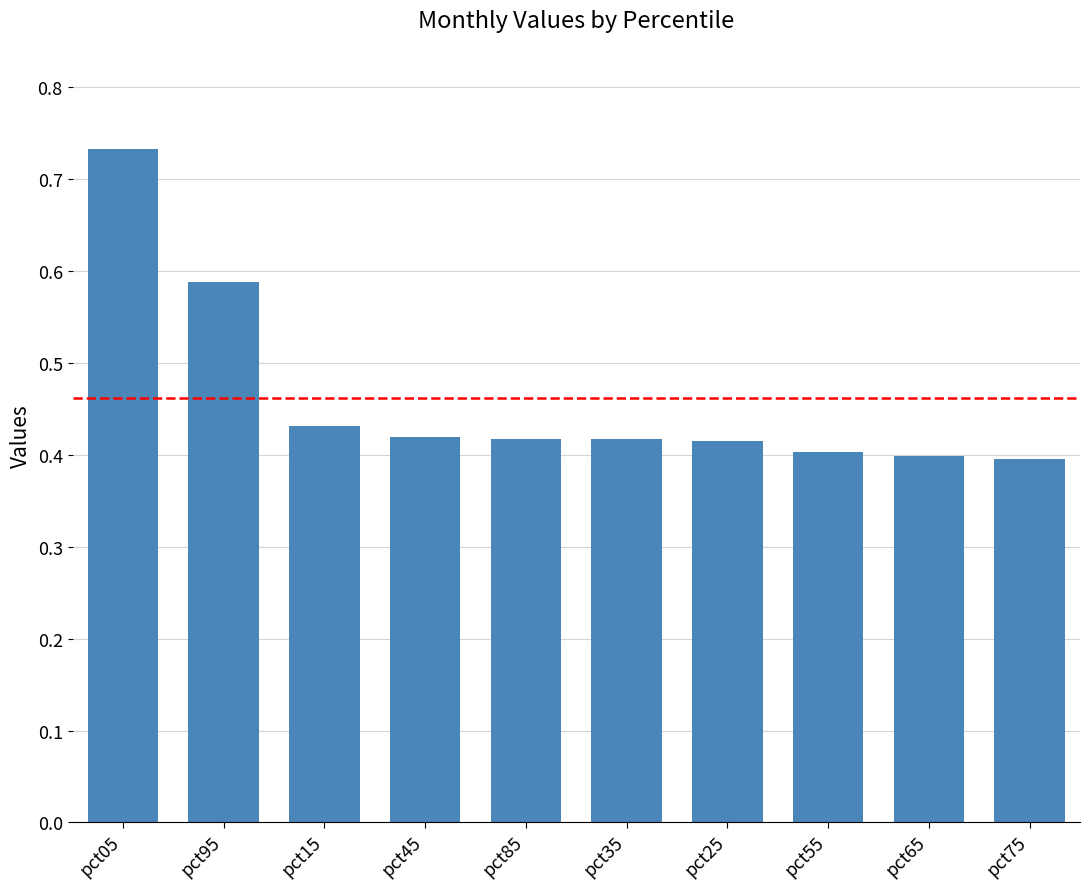

Is it true that the value at pct75 is 0.7?

False